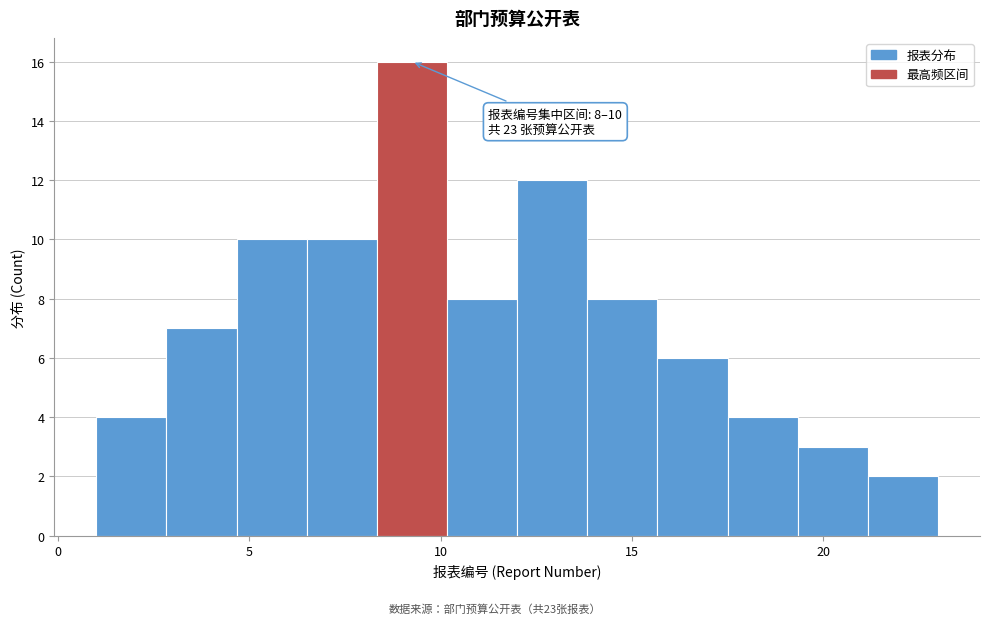

Around what value on the x-axis is the tallest bar? Give the approximate position of its centre, as read against the axis.

9.5